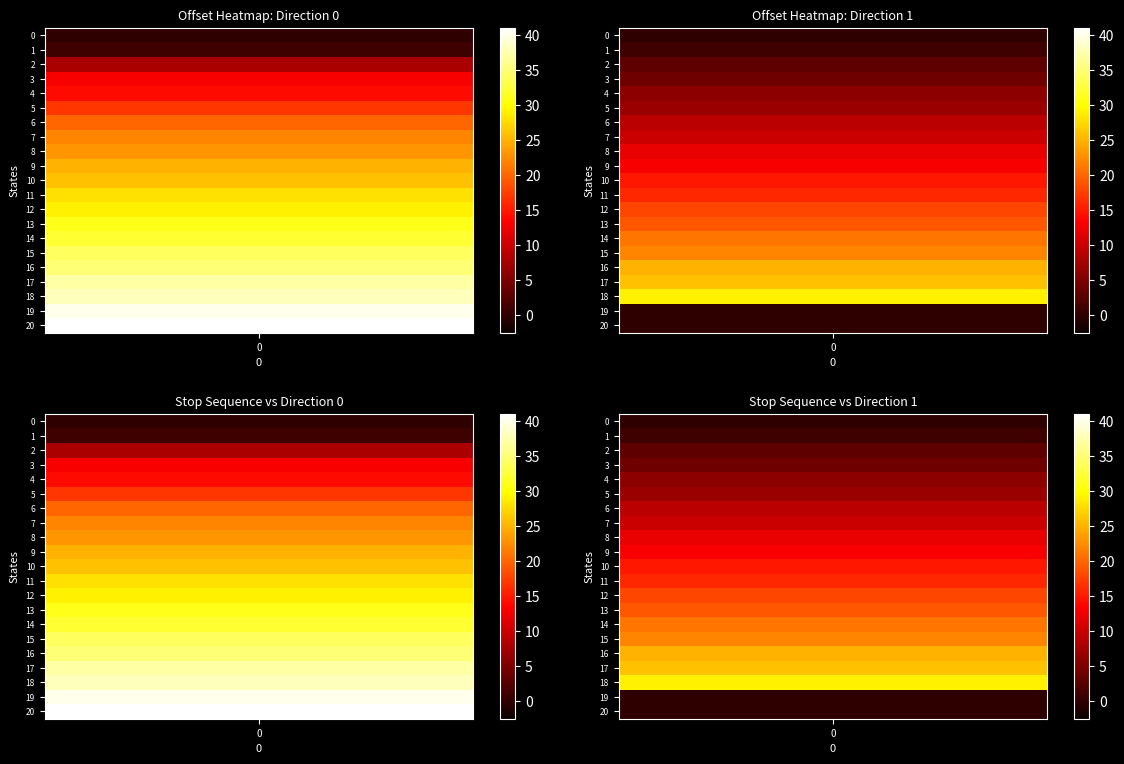

Rank the series at 15 from highest to lowest value.

Direction 0, Direction 1